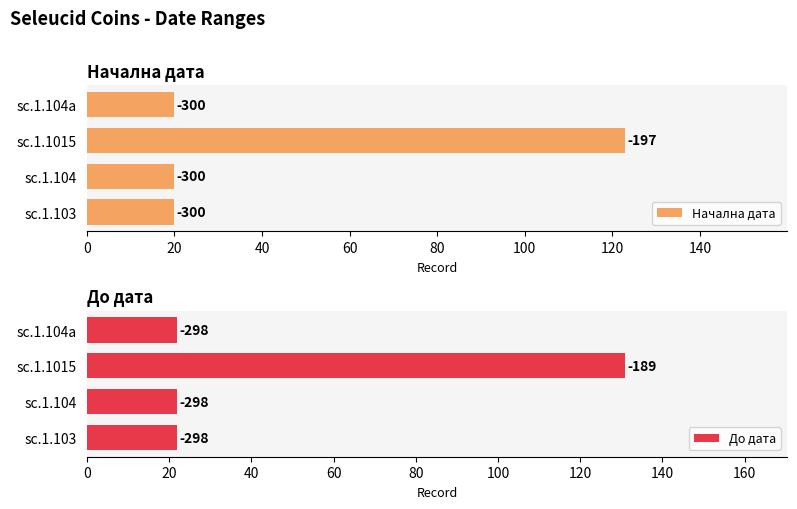

Is the value of Начална дата at 60 greater than the value of До дата at 20?

No